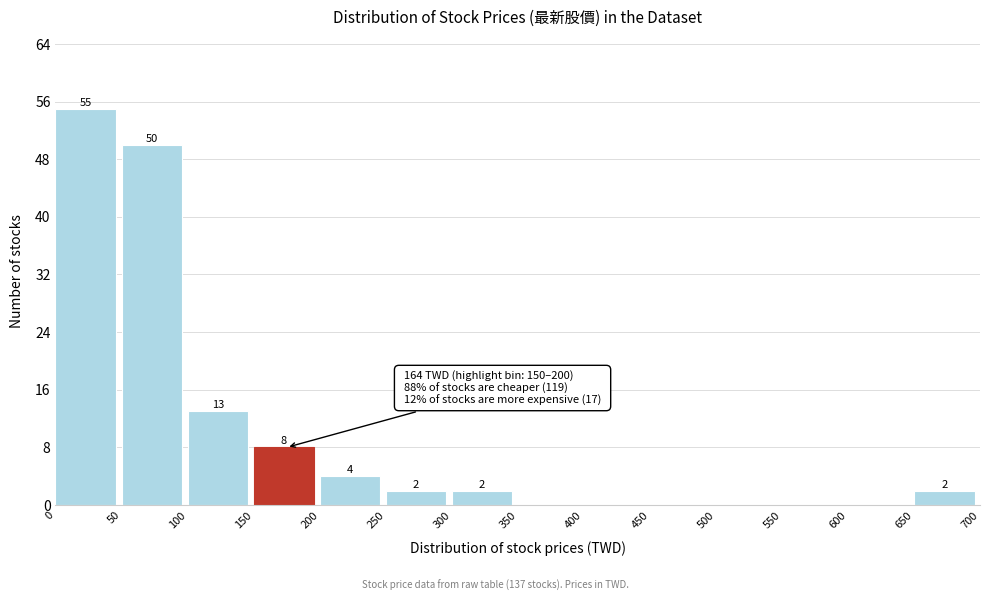

Over which range of the x-axis is the bar tallest?

0 to 50